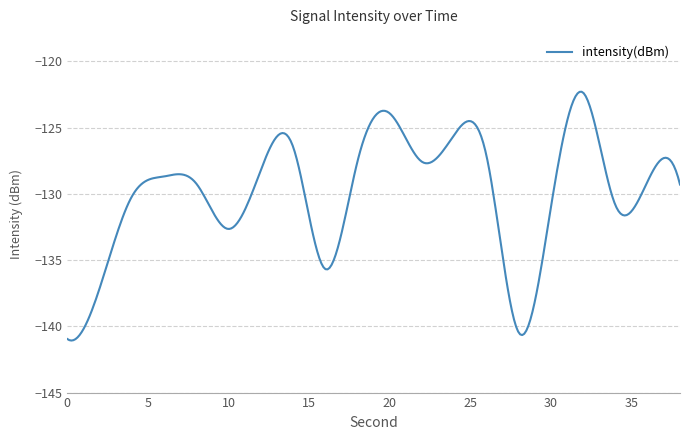

What is the maximum value shown in the chart?

-122.3